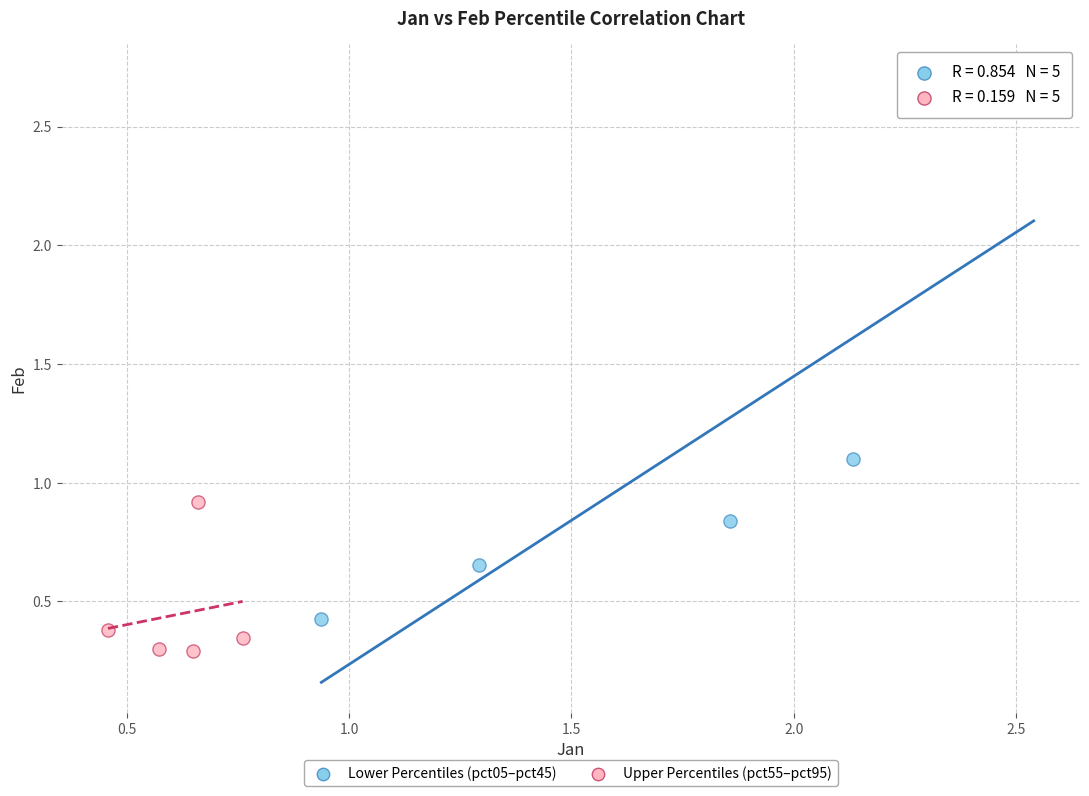

What are all the series names shown in the legend?

Lower Percentiles (pct05–pct45), Upper Percentiles (pct55–pct95)